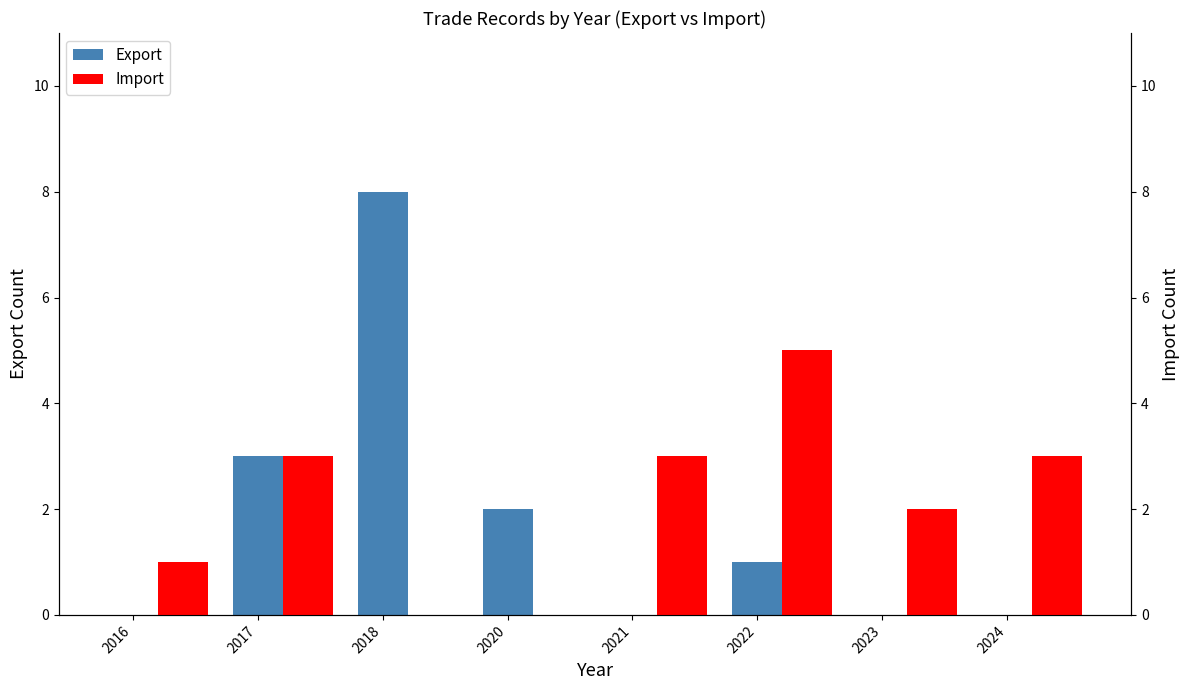

How many data points in Import are less than 3?

4